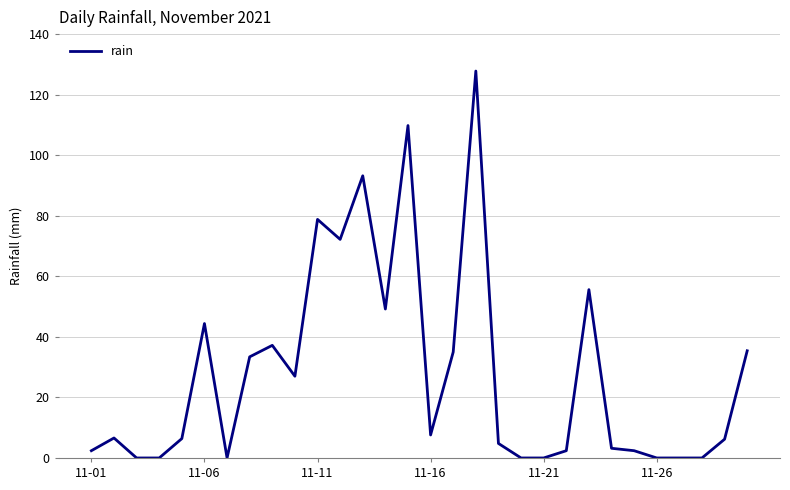

What is the greatest value displayed?

127.8